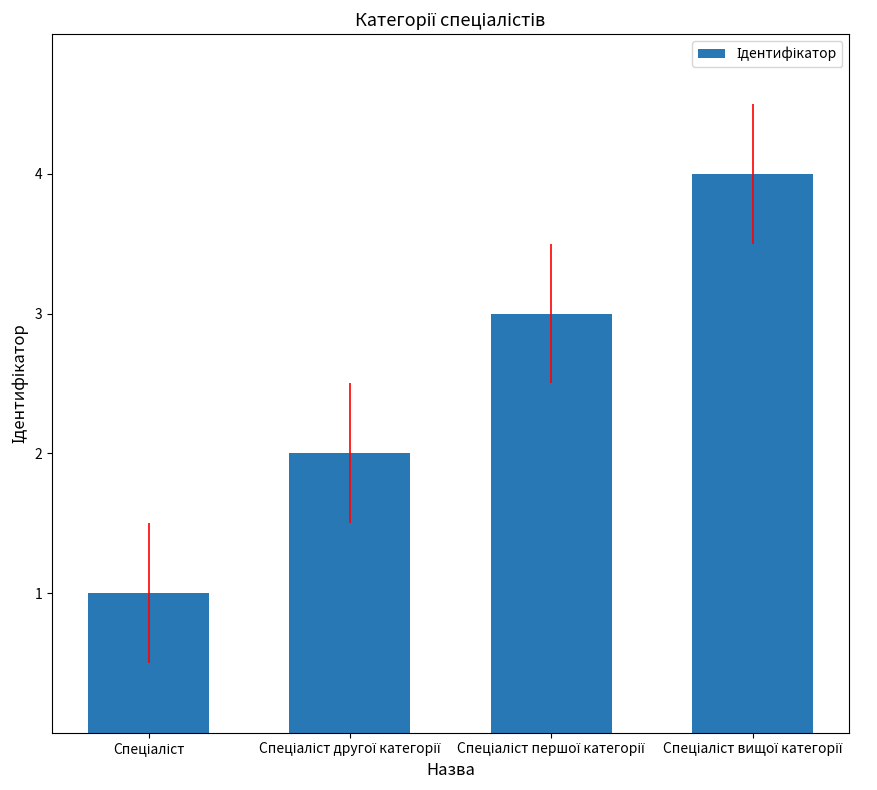

What is the maximum value shown in the chart?

4